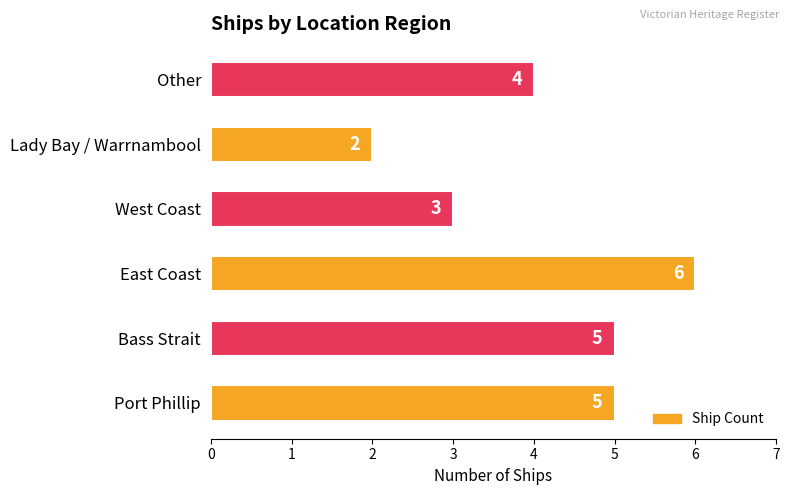

How many values are below 5?

3